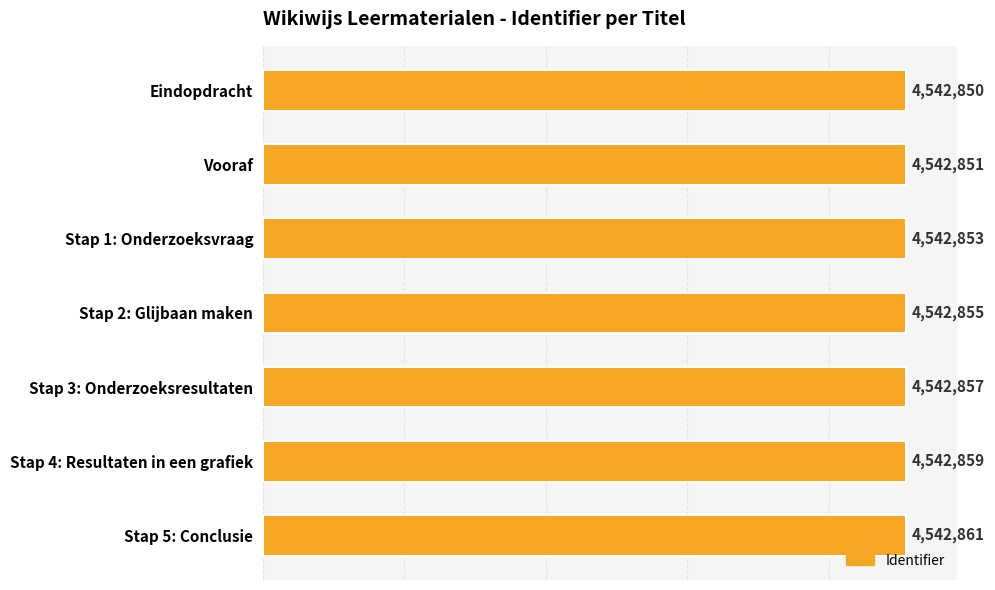

The chart shows a value of 1053345 at Vooraf. True or false?

False